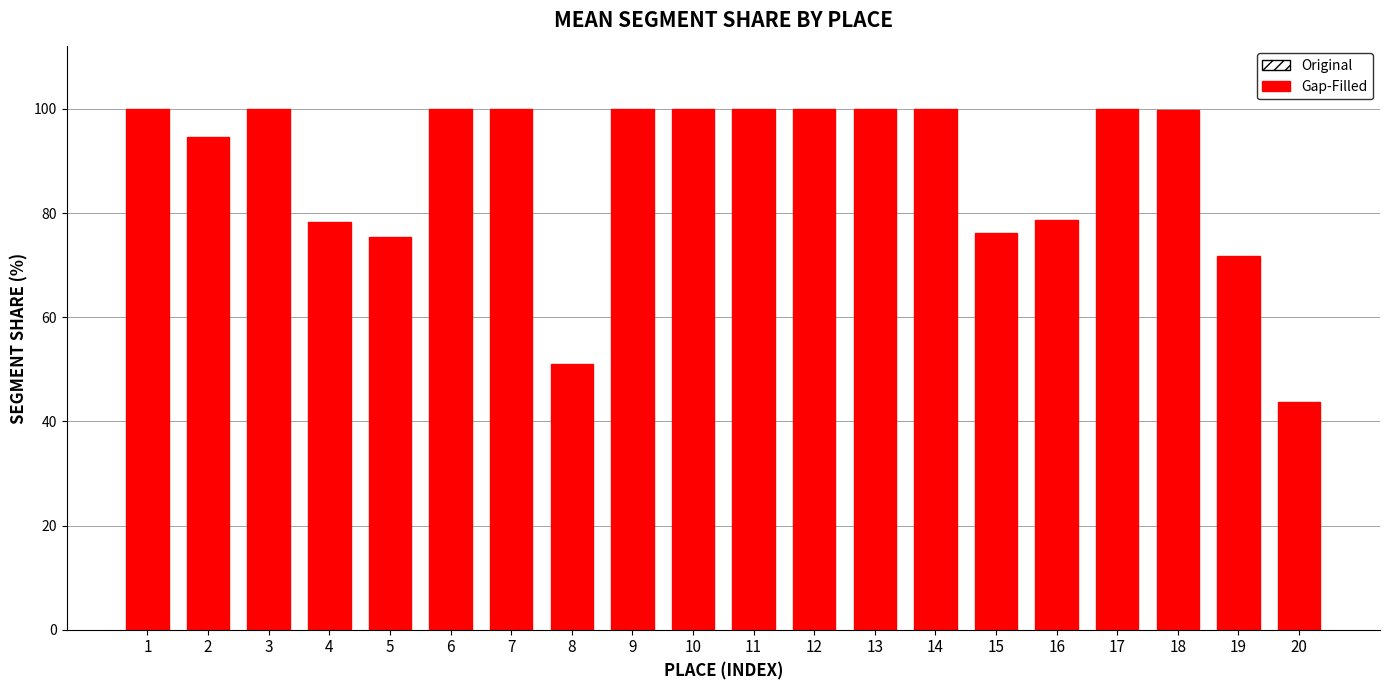

The chart shows a value of 58.4 at 10. True or false?

False